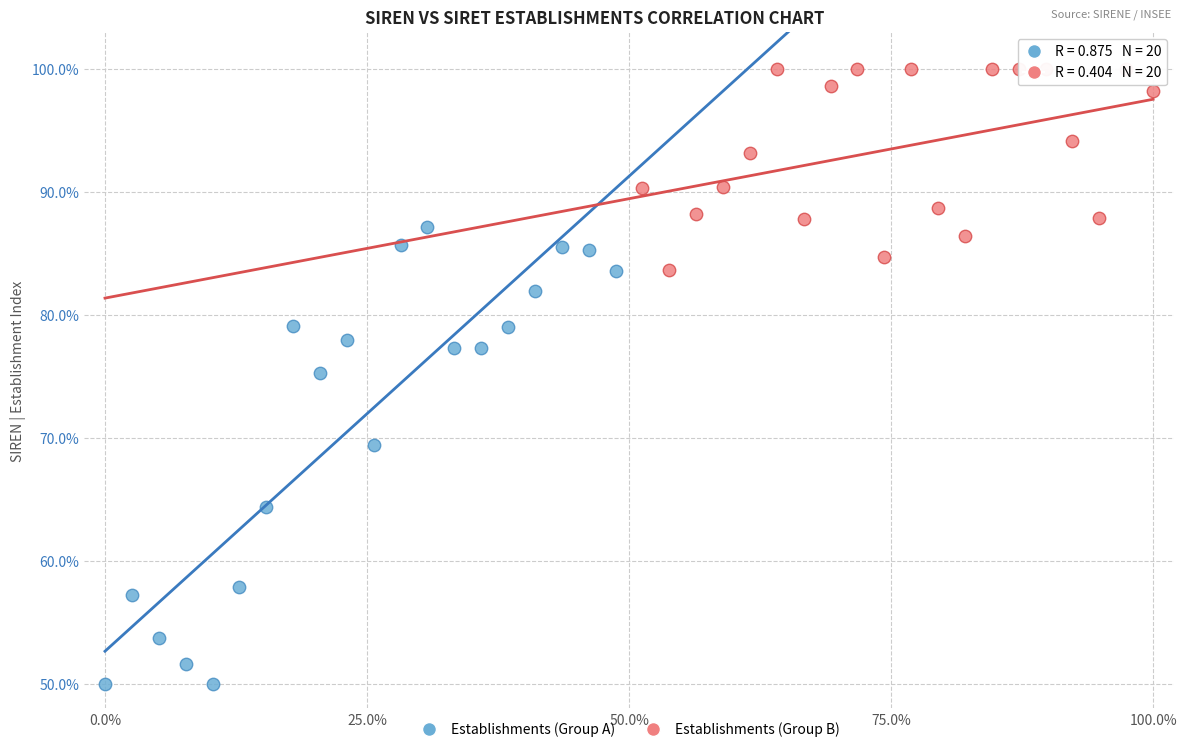

Which series reaches the minimum Y coordinate?

Establishments (Group A)